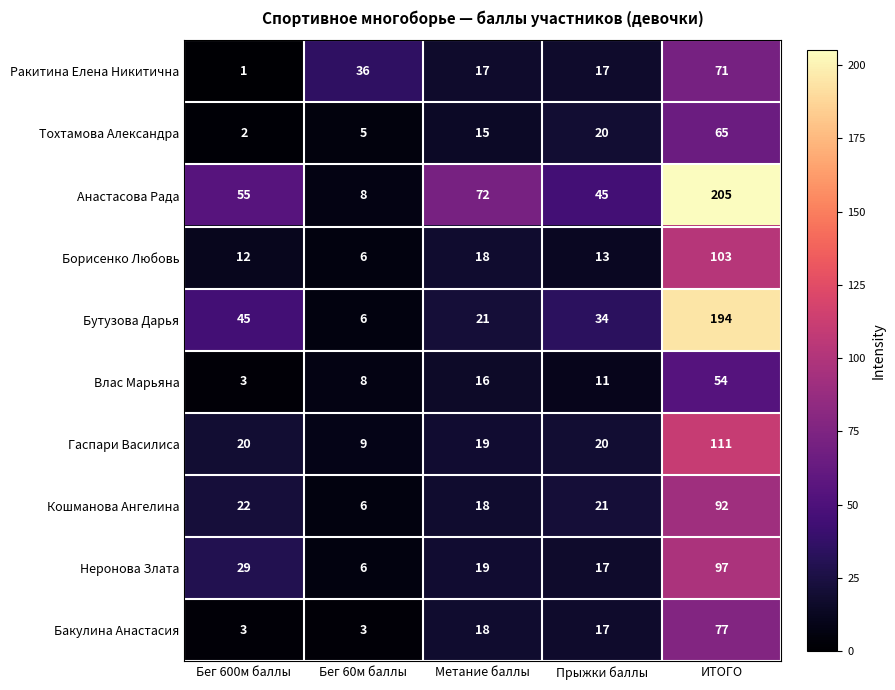

Which label corresponds to the largest value in the chart?

ИТОГО